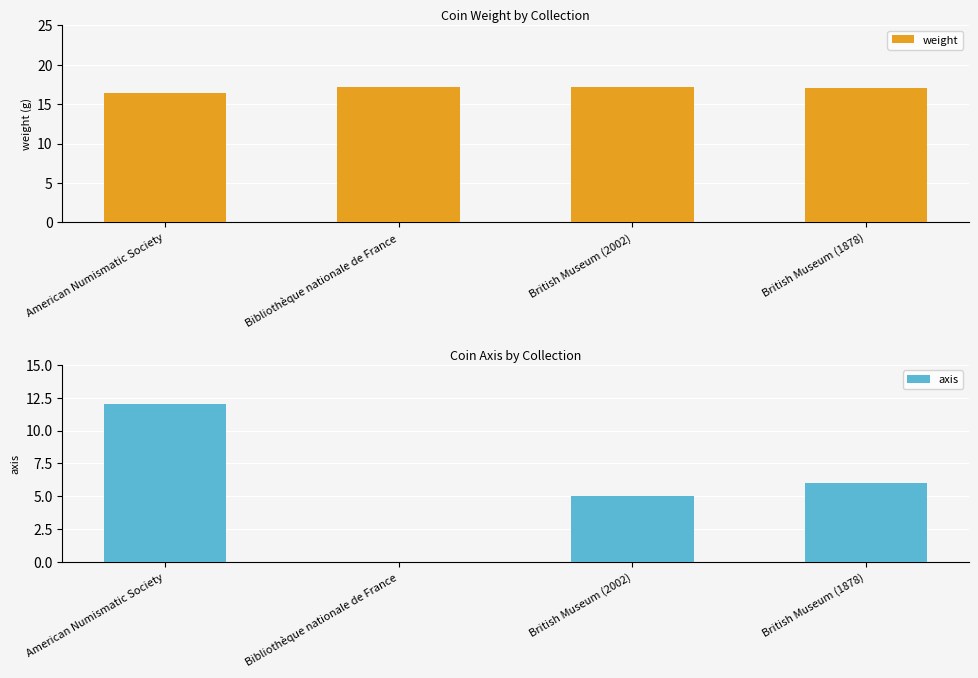

How many groups of bars are there?

4